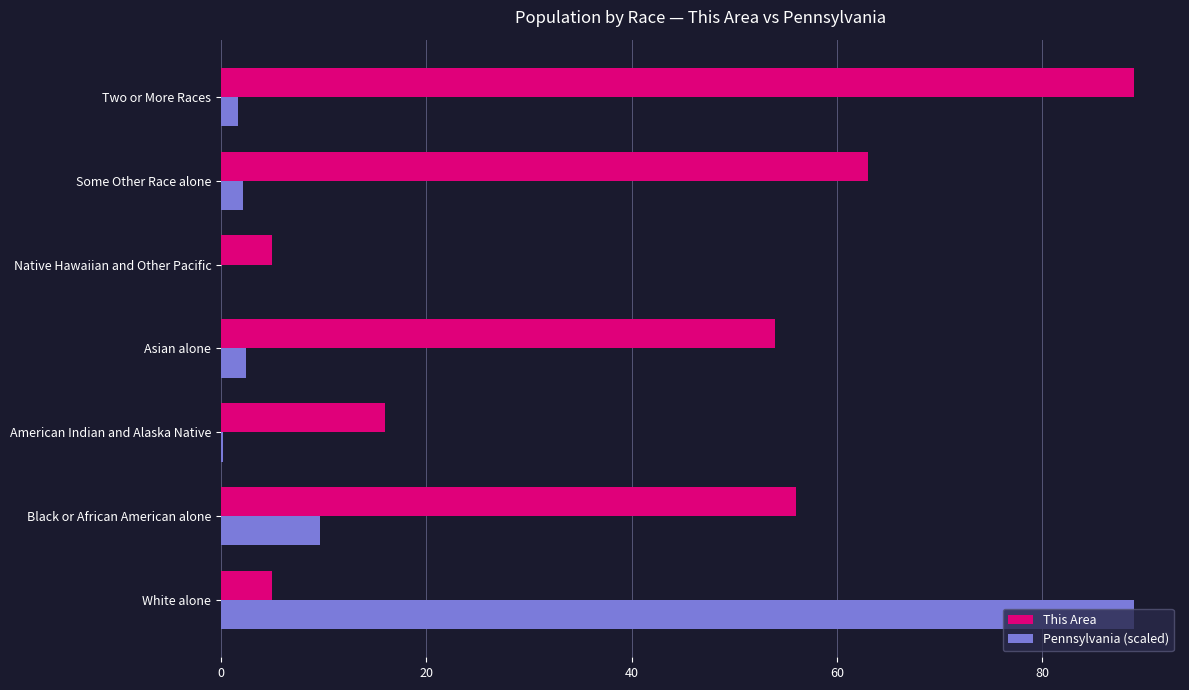

Is the value of Pennsylvania (scaled) at Some Other Race alone greater than the value of This Area at Two or More Races?

No